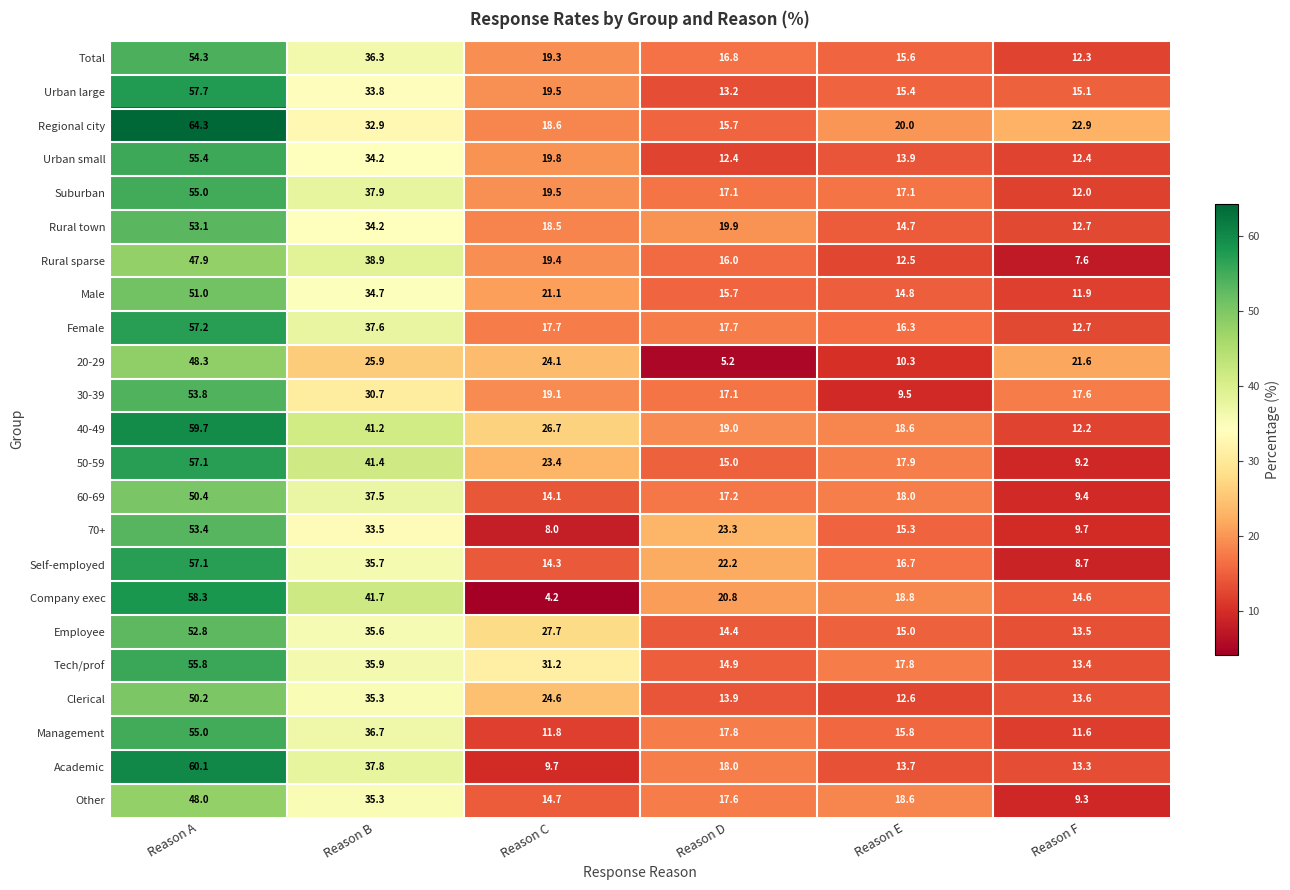

True or false: Tech/prof has a value of 13.4 at Reason F.

True